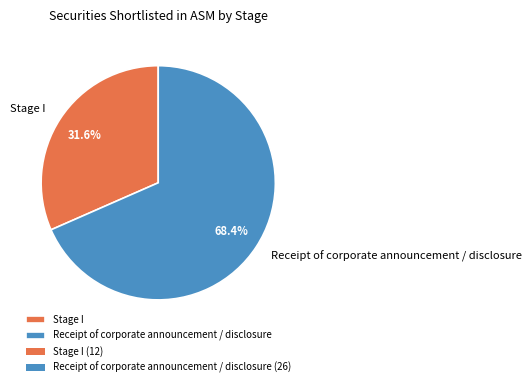

Count the number of slices in the pie.

2